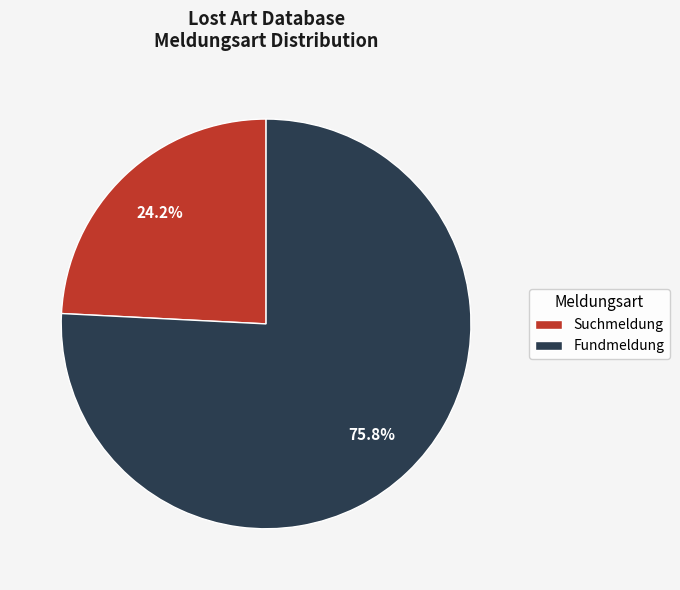

Count the number of slices in the pie.

2